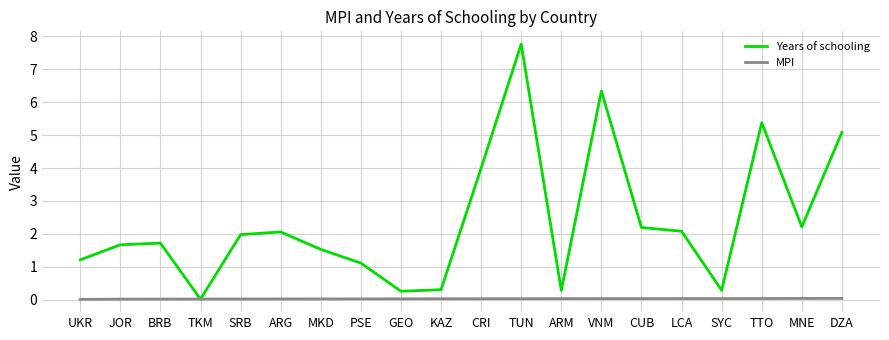

Does the chart display data point markers on the line(s)?

No